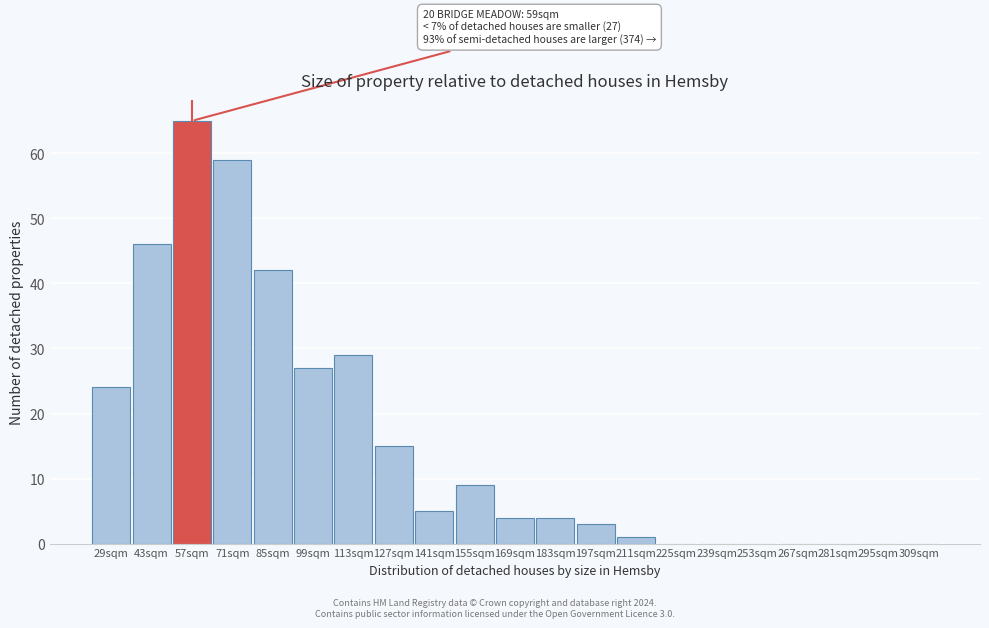

Reading left to right, transcribe all the data shown in this chart.

29sqm=24	43sqm=46	57sqm=65	71sqm=59	85sqm=42	99sqm=27	113sqm=29	127sqm=15	141sqm=5	155sqm=9	169sqm=4	183sqm=4	197sqm=3	211sqm=1	225sqm=0	239sqm=0	253sqm=0	267sqm=0	281sqm=0	295sqm=0	309sqm=0